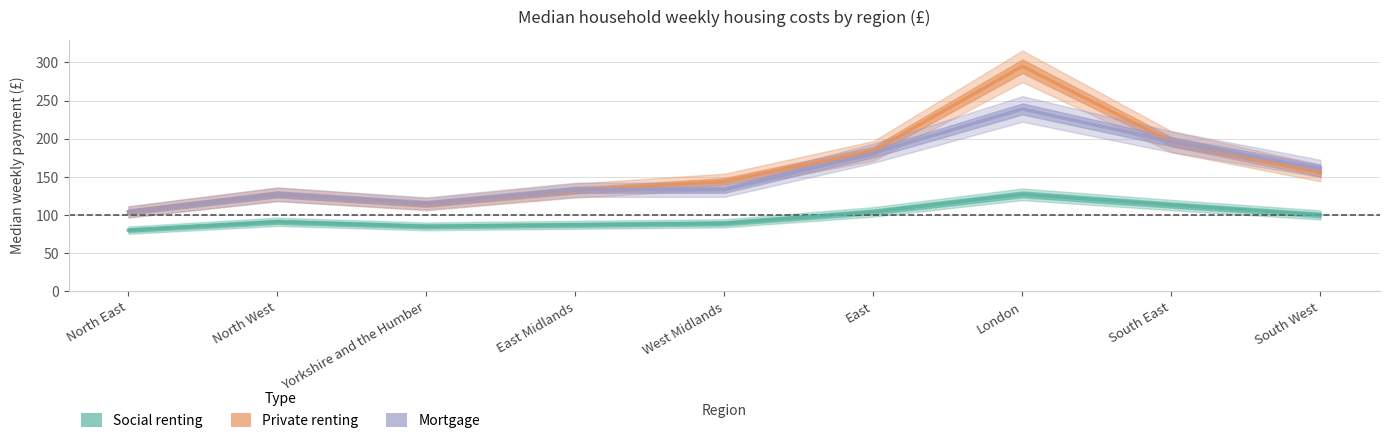

List the series in order of their peak value, highest first.

Private renting, Mortgage, Social renting